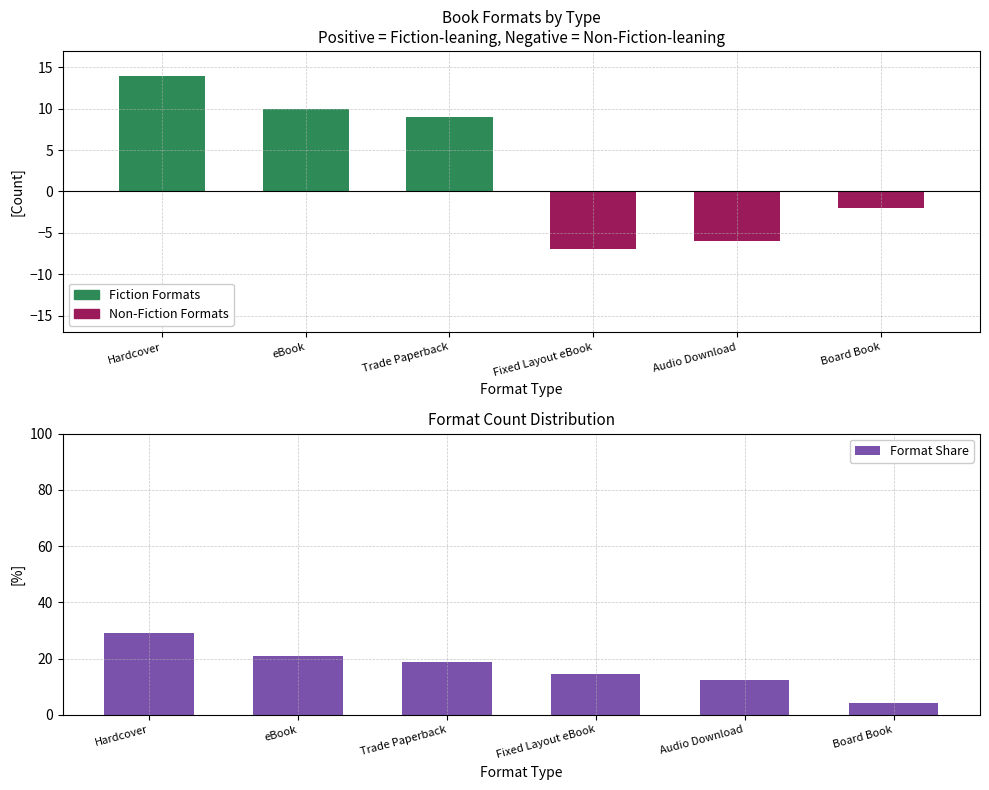

Does the chart contain any negative values?

No